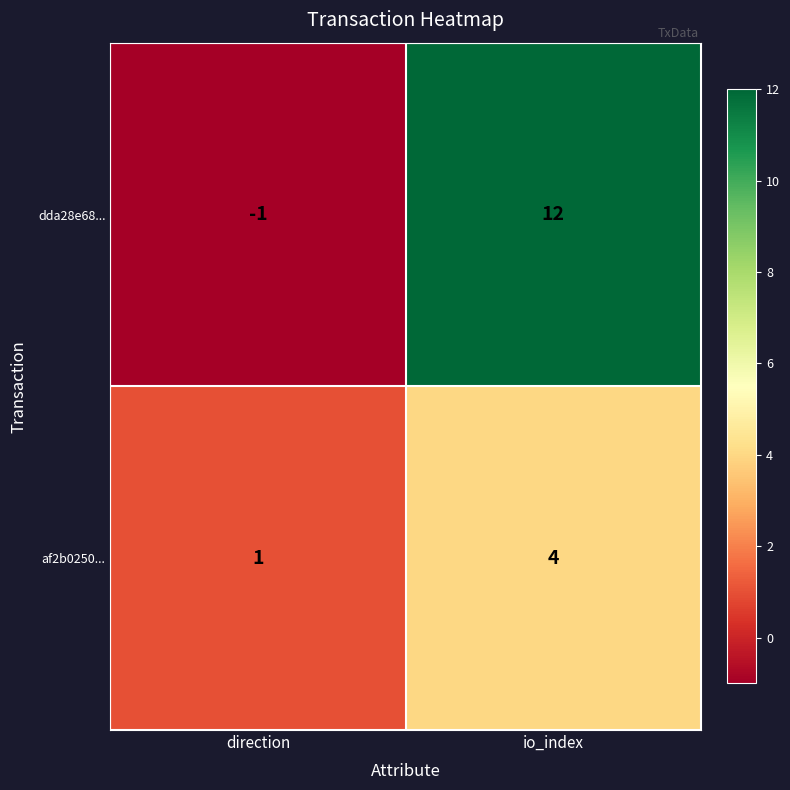

What is the highest value of the af2b0250... series?

4